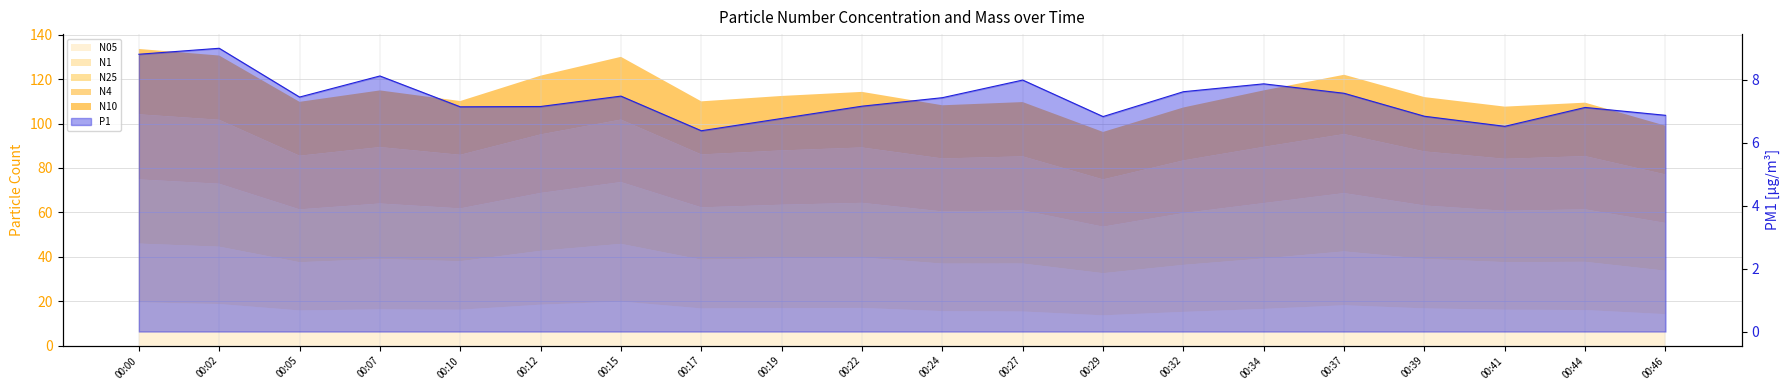

Which category has the highest value across all series?

00:02